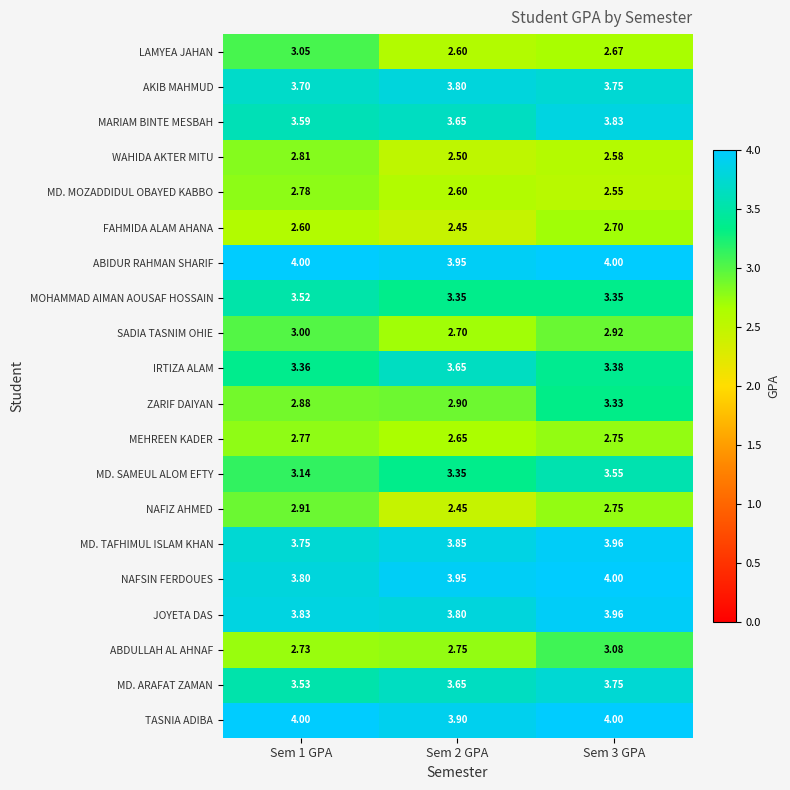

Which series has the widest spread of values?

NAFIZ AHMED